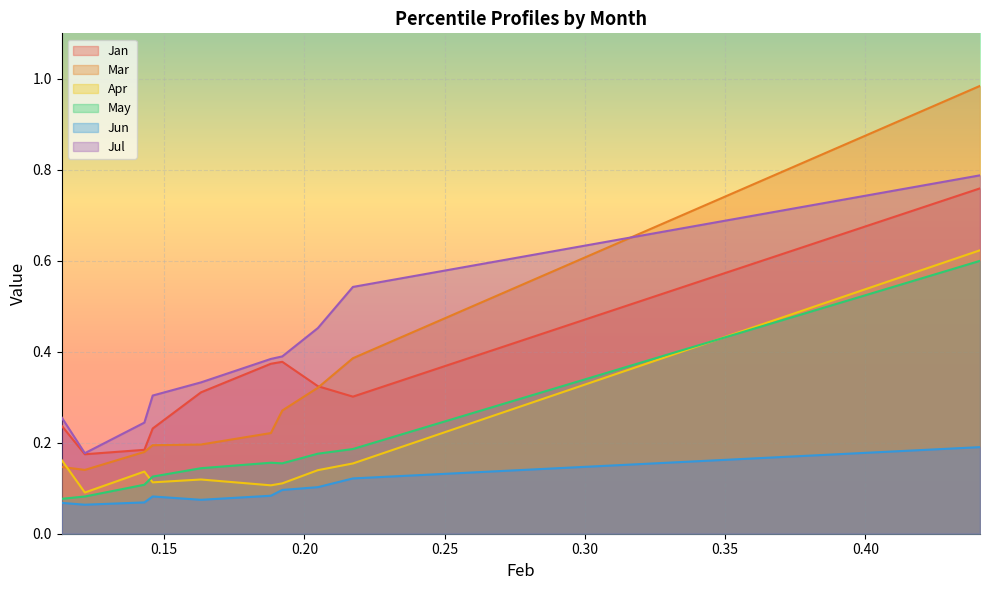

True or false: Jun and Mar intersect in this chart.

False